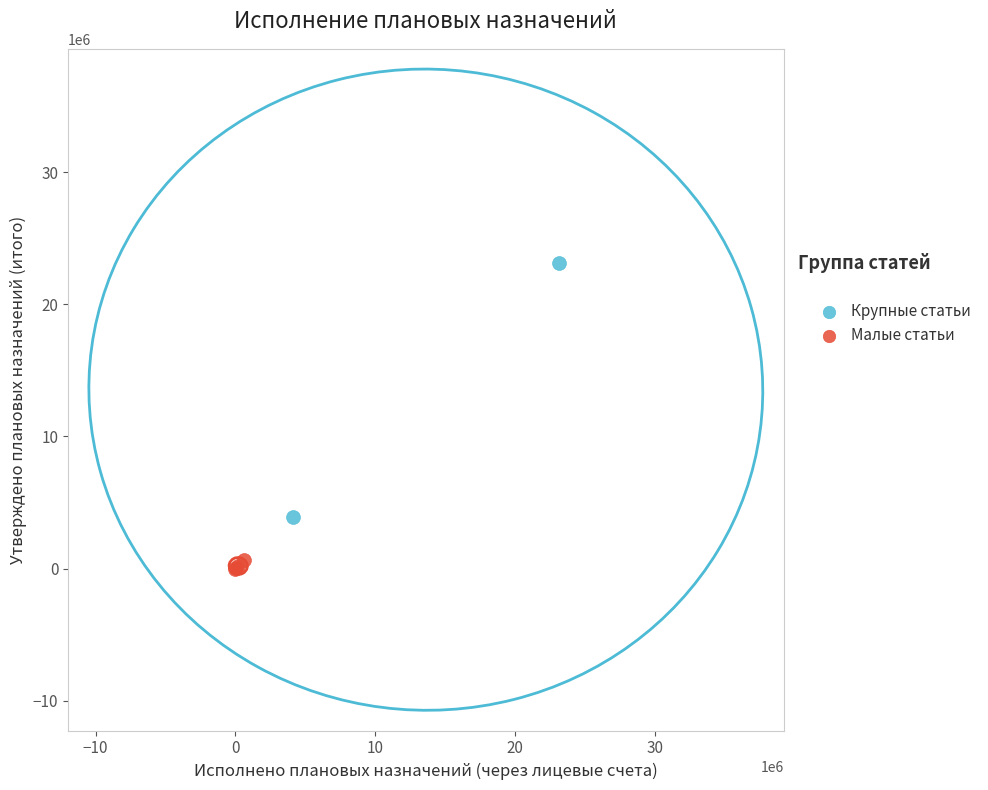

Which series has the widest spread of Y values?

Крупные статьи